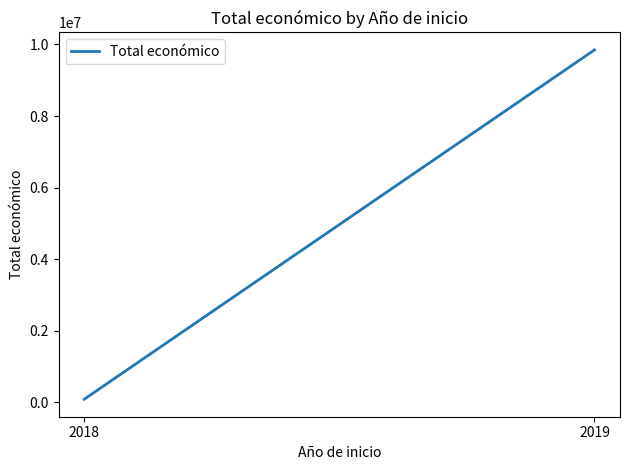

Reading left to right, list all the values displayed in this chart.

84108	9847932